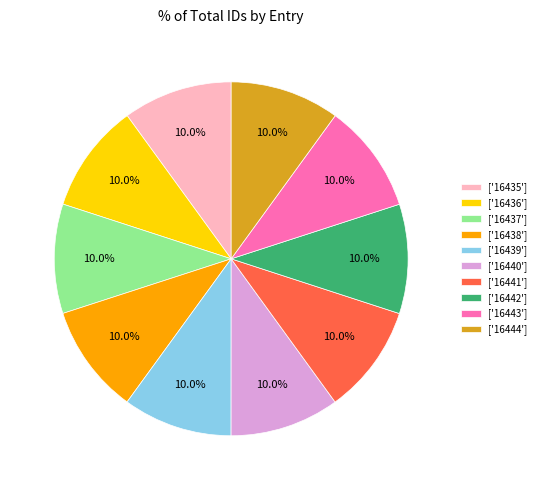

Is there any slice that represents more than half of the pie?

No